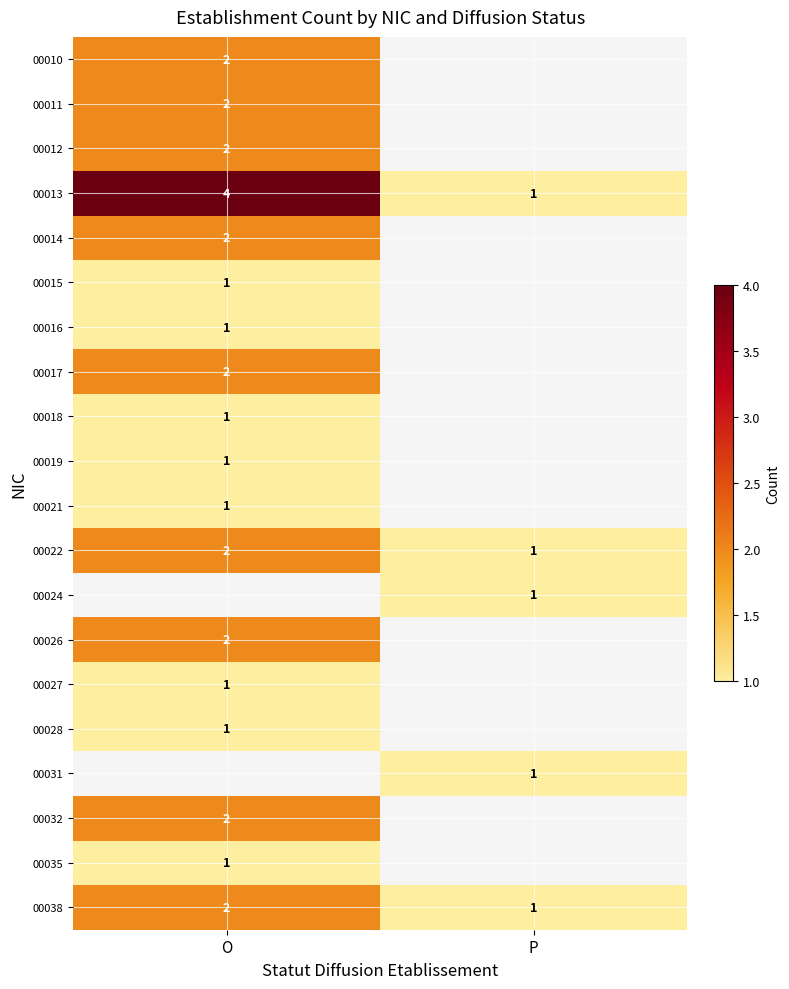

The value of 00022 at P is 0. True or false?

False